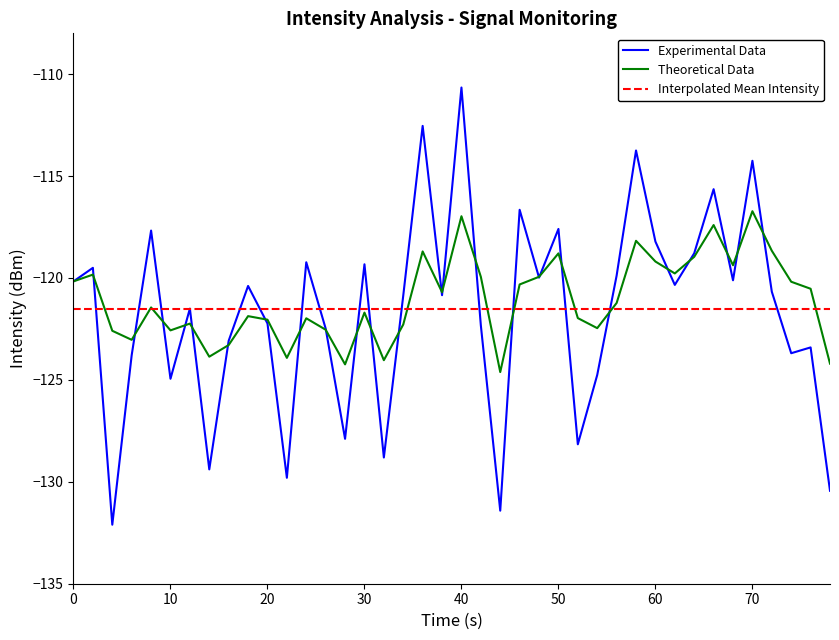

What are all the series names shown in the legend?

Experimental Data, Theoretical Data, Interpolated Mean Intensity